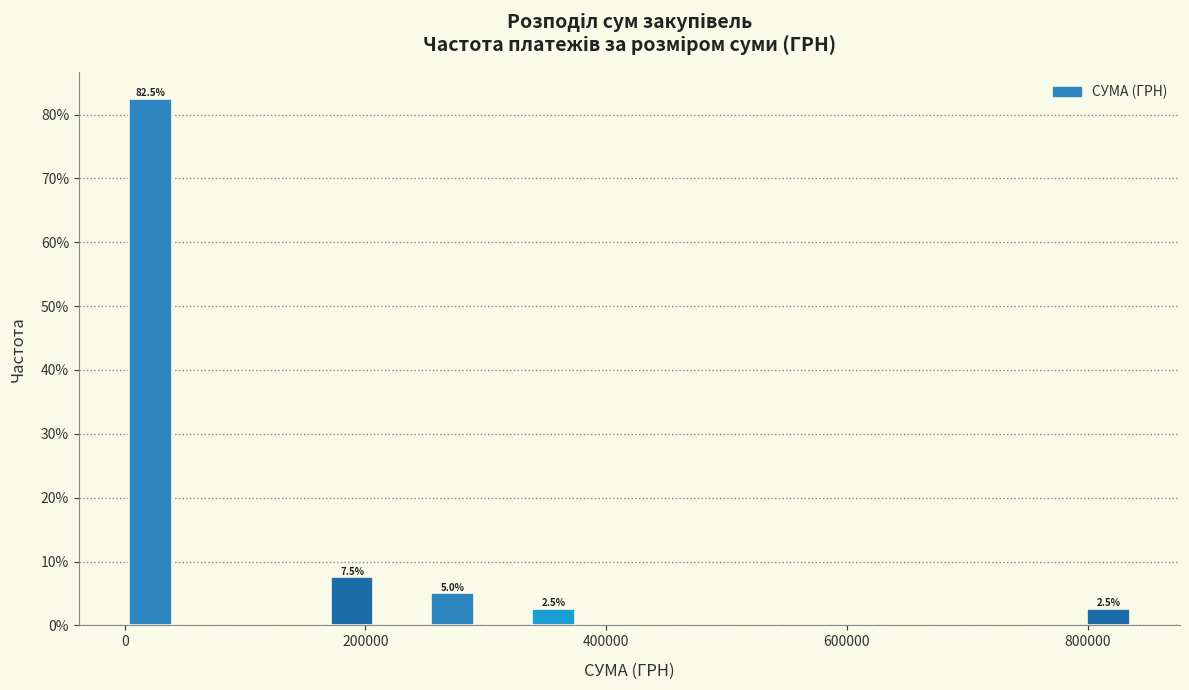

Read against the x-axis, roughly where is the centre of the tallest bar?

20000